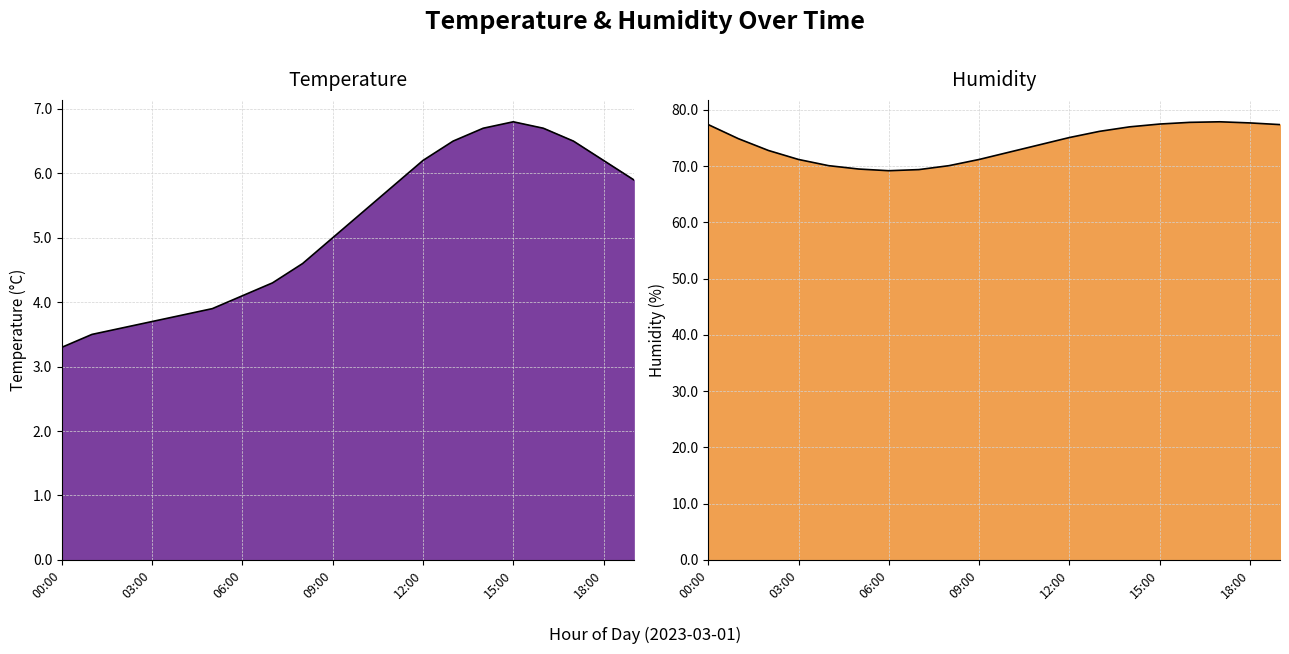

What is the difference between the maximum and minimum values in the temperature series?

3.5